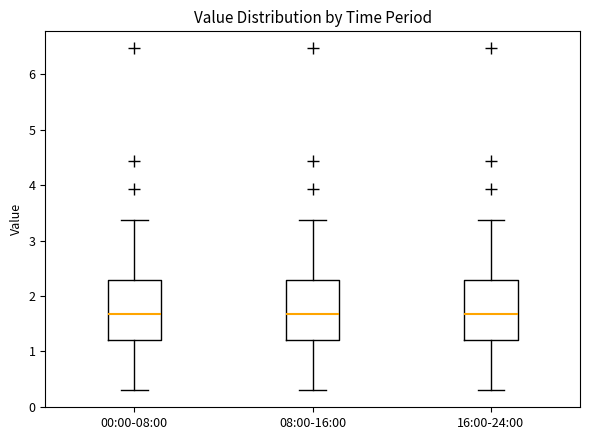

Where is the lower edge of the box for 16:00-24:00 on the y-axis? The values are not printed on the chart, so give them approximately, as read against the axis.

1.2